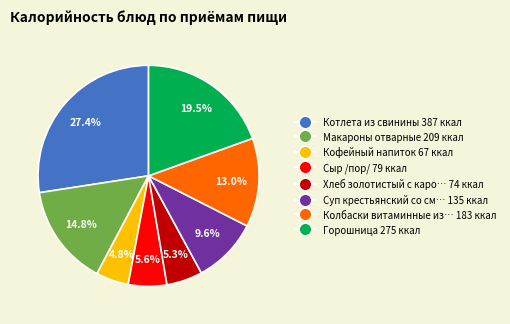

How many slices are in this pie chart?

8